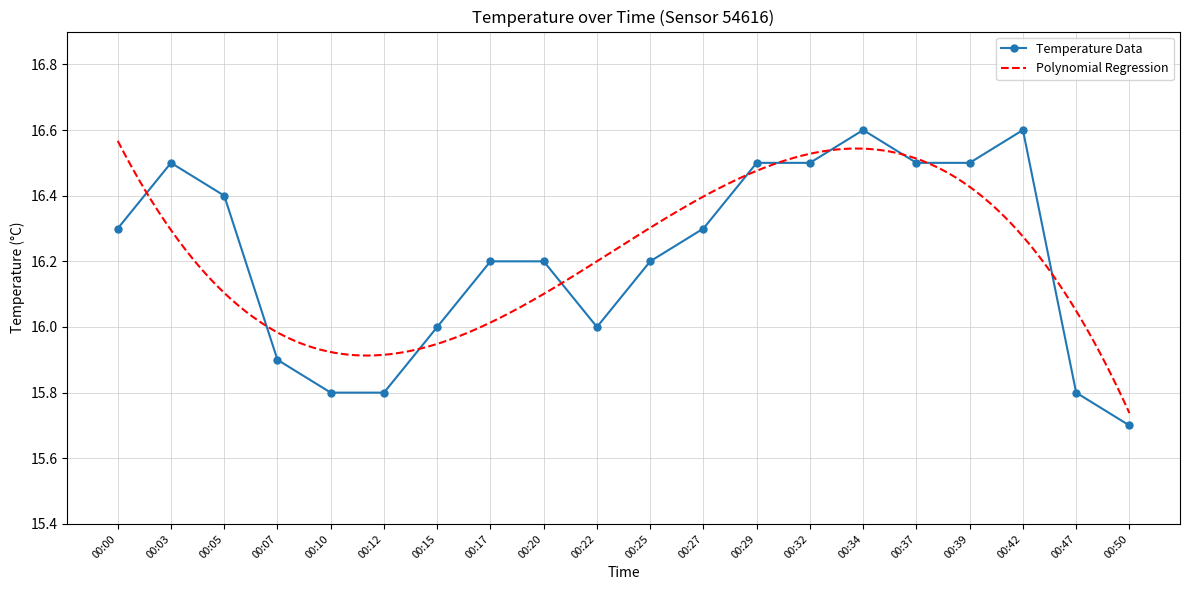

At which label does Temperature Data reach its minimum?

00:50